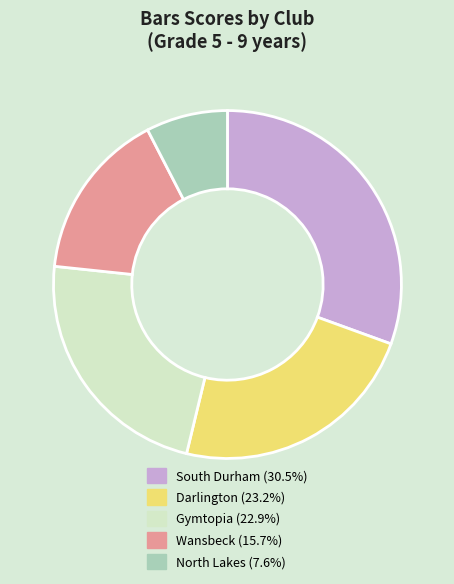

Does any single category account for the majority?

No